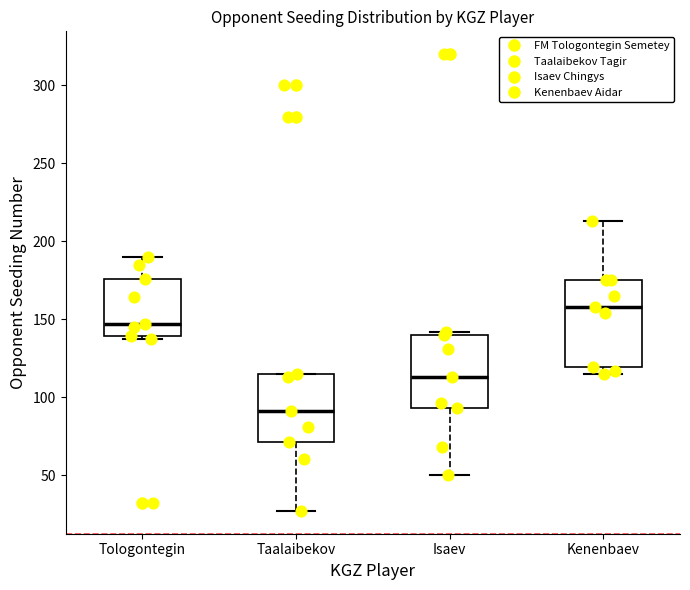

Which box's median line is the lowest?

Taalaibekov